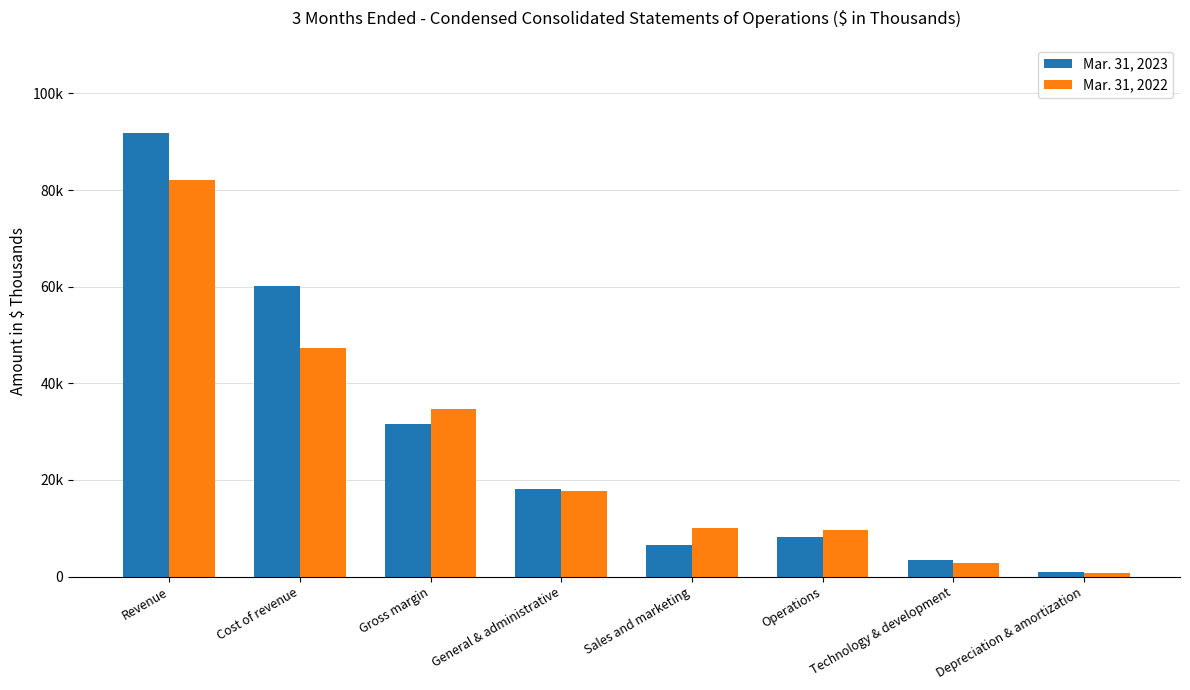

Does the chart contain stacked bars?

No